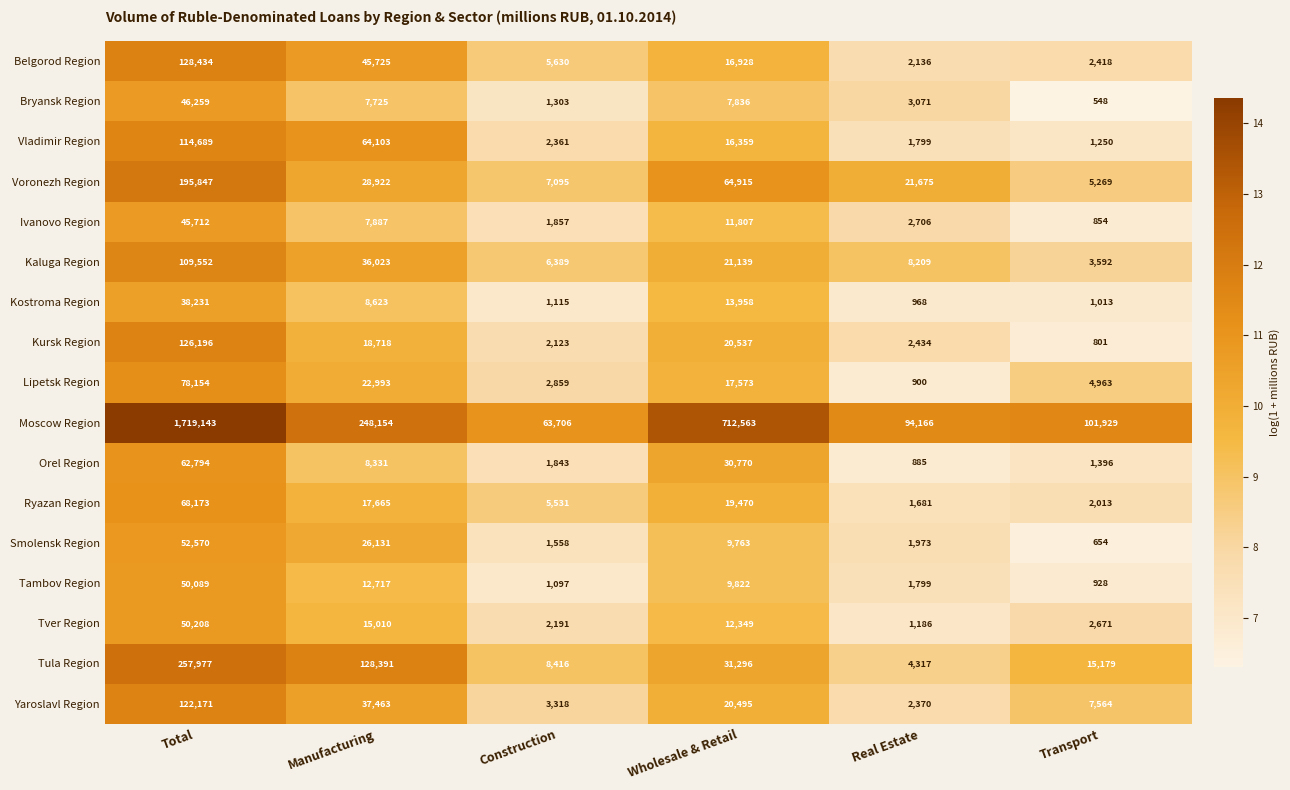

How many distinct data groups are displayed?

17